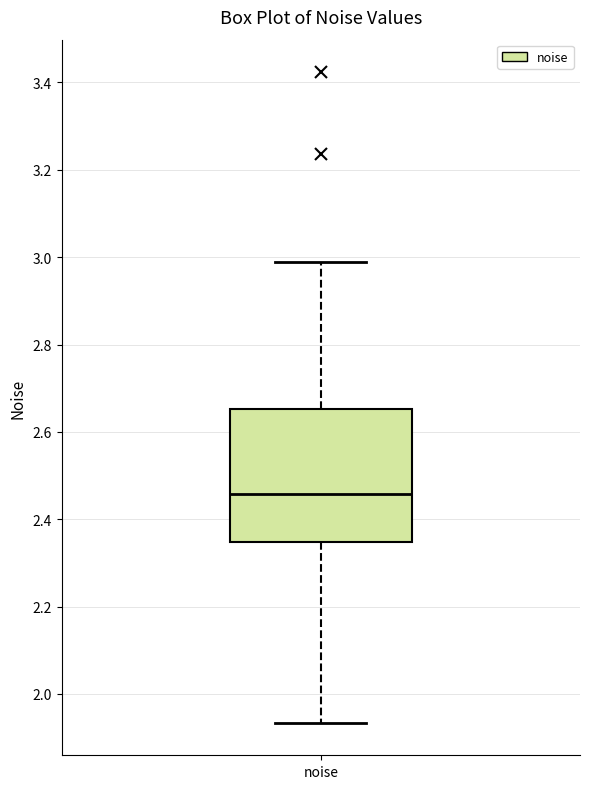

Read this box plot against the y-axis: the position of the median line, the range covered by the box, and the ends of both whiskers. The values are not printed on the chart, so give them approximately, as read against the axis.

median 2.46, box 2.34 to 2.66, whiskers 1.94 to 2.98